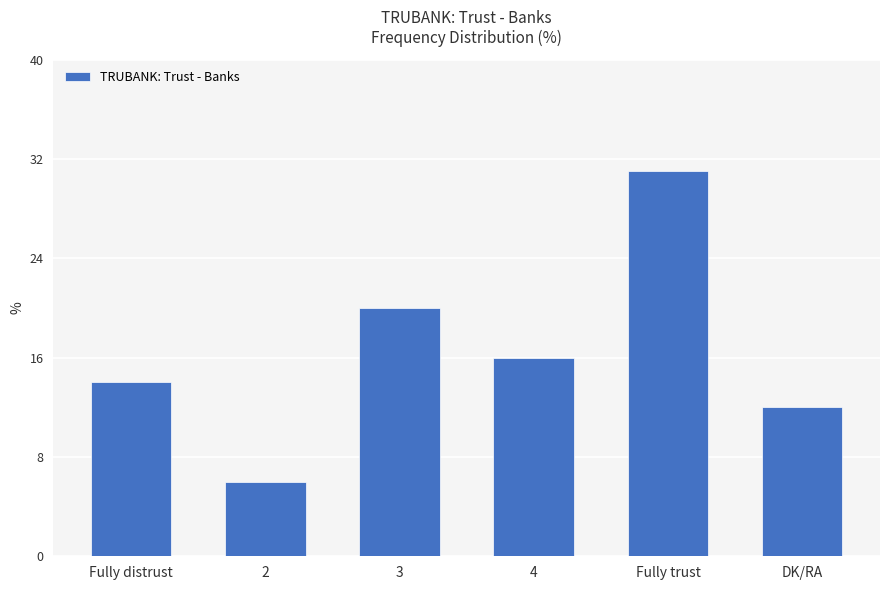

What is the greatest value displayed?

31